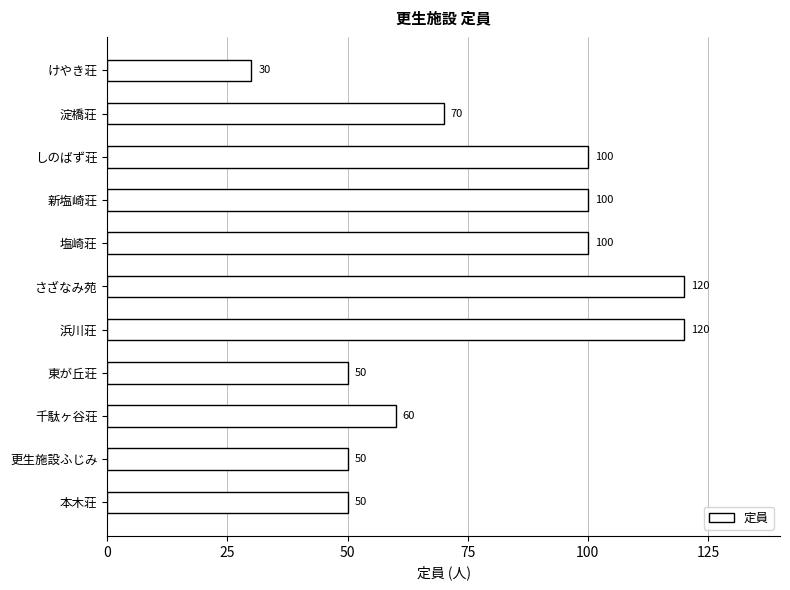

Reading bottom to top, extract all data points from this chart.

50	50	60	50	120	120	100	100	100	70	30